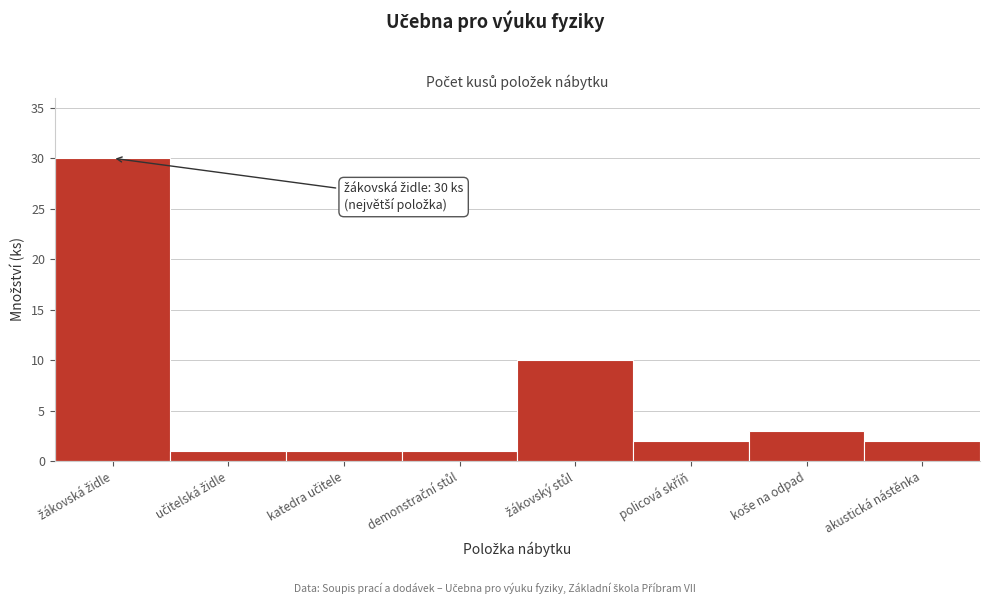

Reading right to left, extract all data points from this chart.

2	3	2	10	1	1	1	30